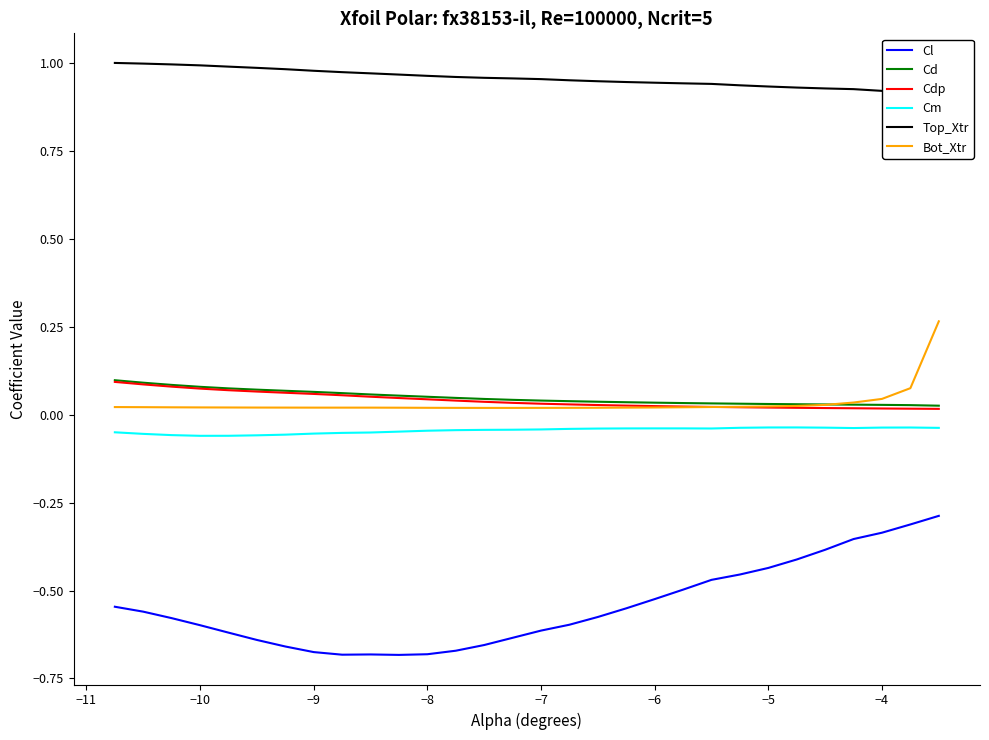

True or false: Cm and Cd cross at least once.

False